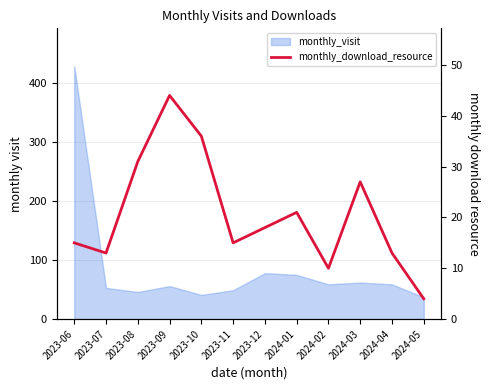

True or false: the data shows 20 at 2023-06.

False